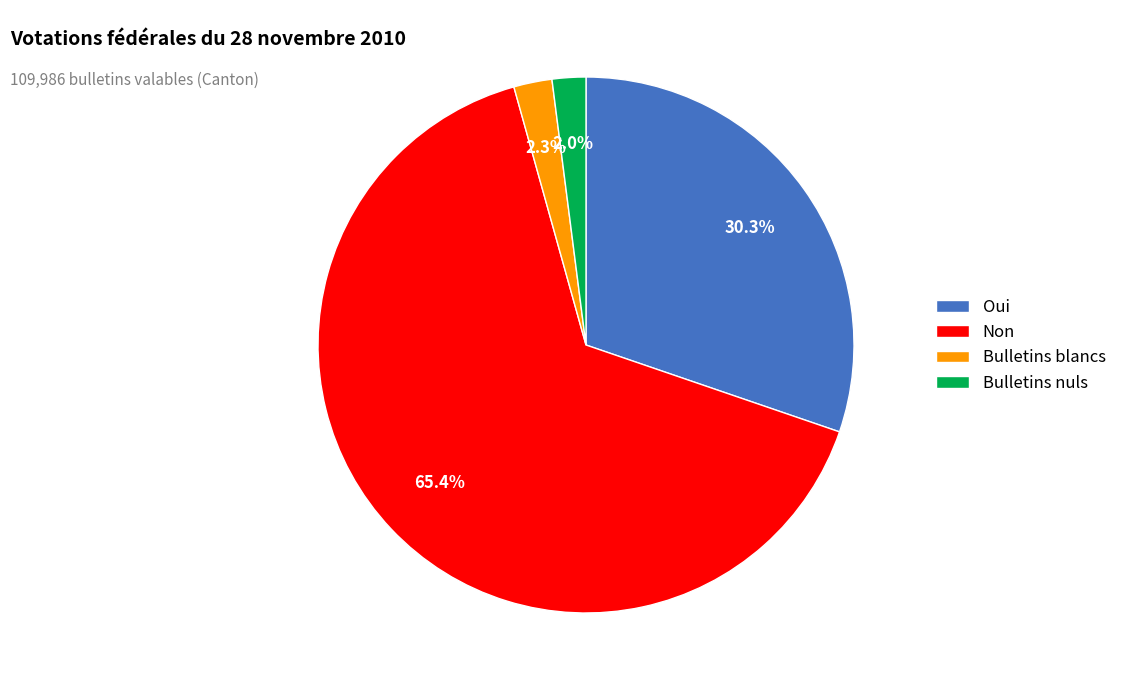

Which has a higher value, Oui or Non?

Non